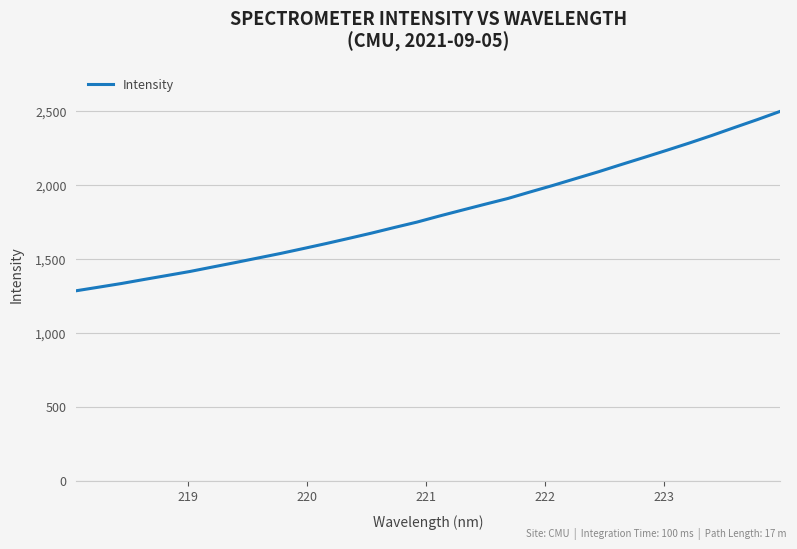

What is the sum of all values?

57956.4